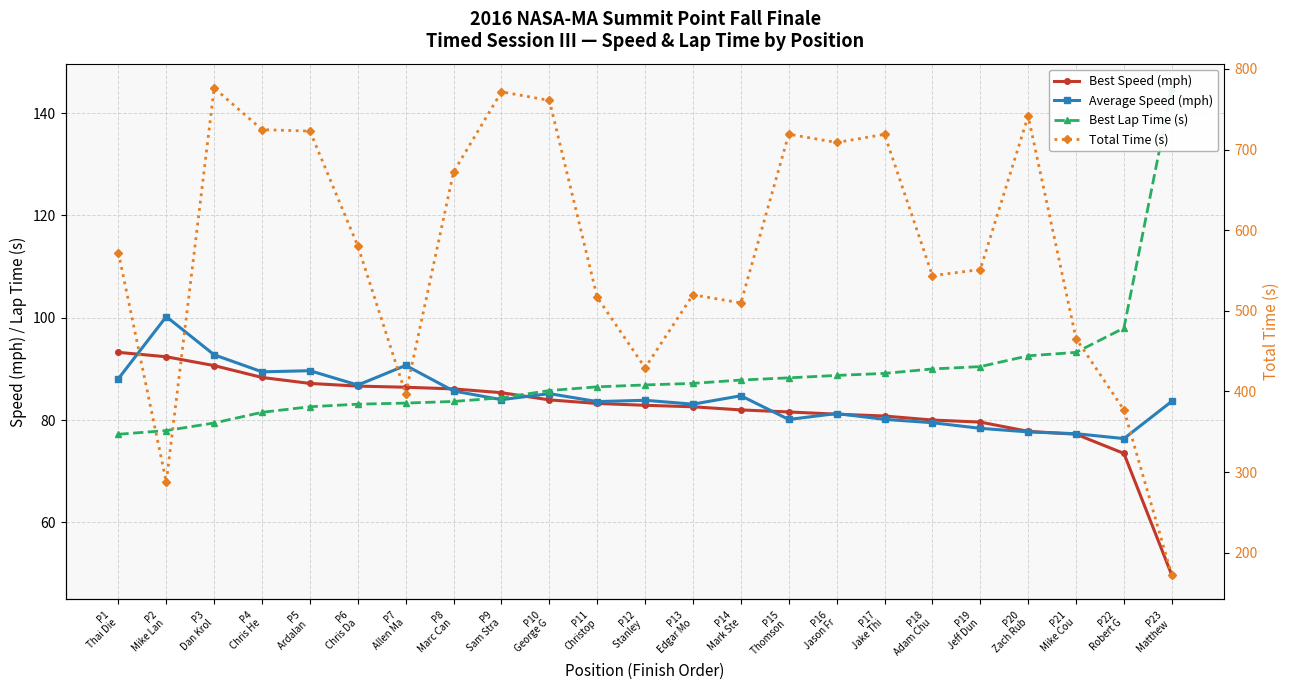

What is the average value of the Best Speed (mph) series?

82.3